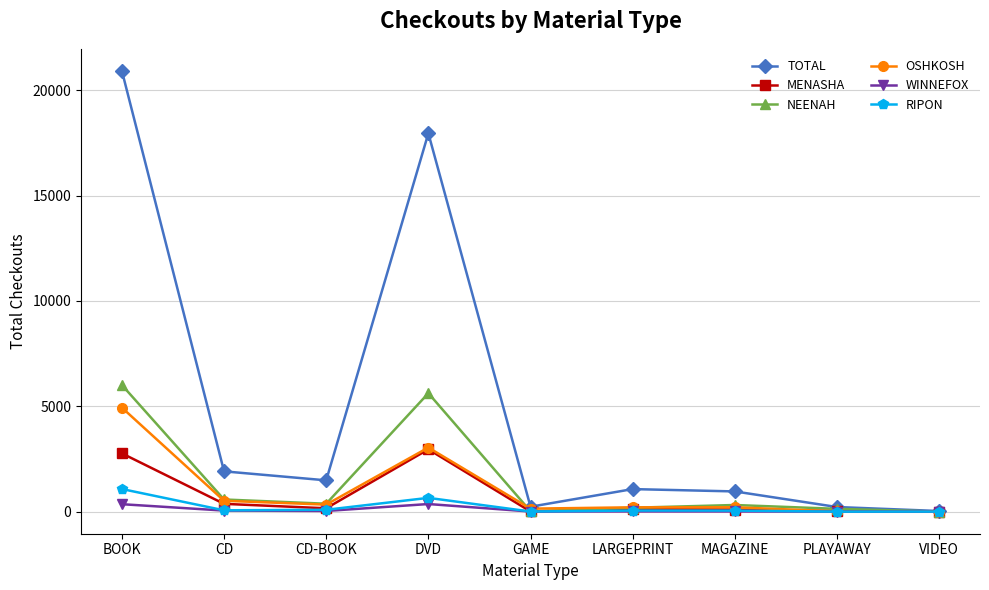

True or false: TOTAL has a value of 961 at MAGAZINE.

True